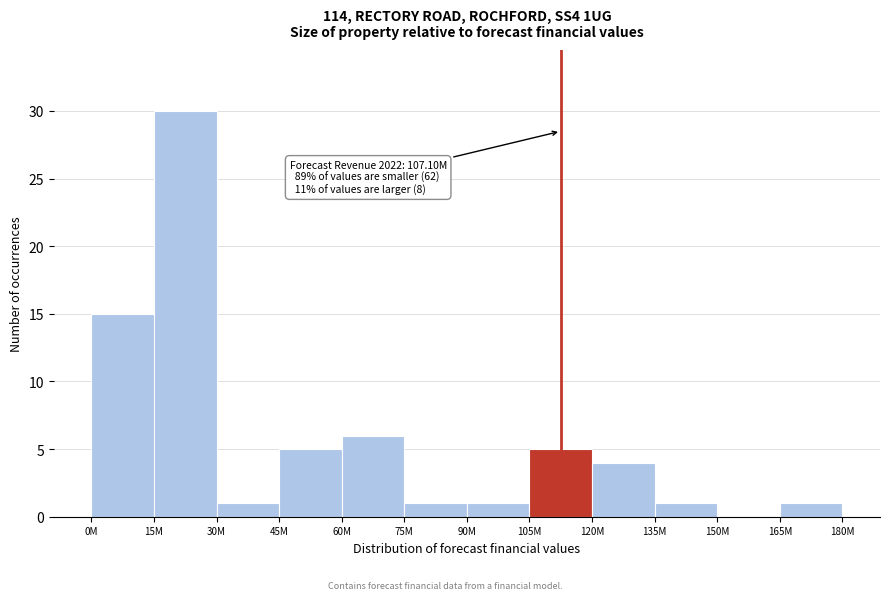

Reading right to left, list all the values displayed in this chart.

165M=1	150M=0	135M=1	120M=4	105M=5	90M=1	75M=1	60M=6	45M=5	30M=1	15M=30	0M=15